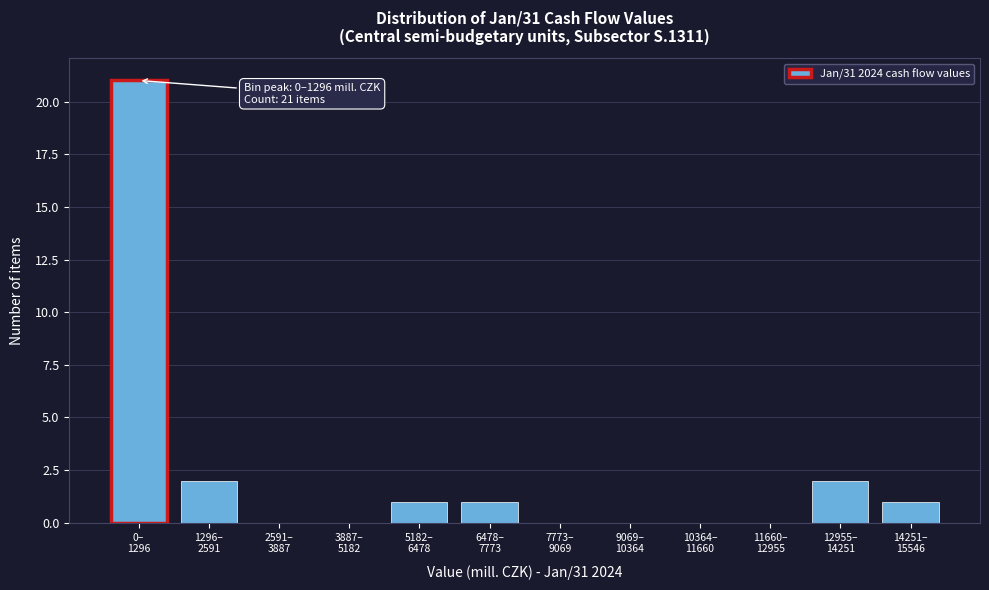

What is the maximum value shown in the chart?

21